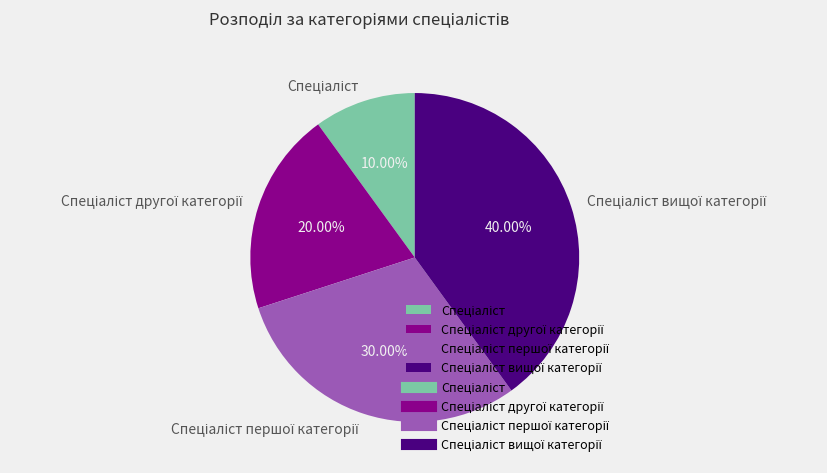

Is there any slice that represents more than half of the pie?

No